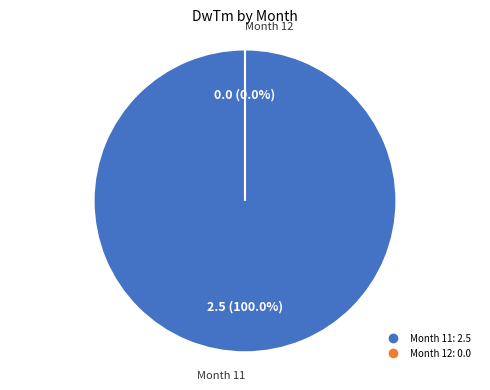

Is the sum of Month 12 and Month 11 greater than half?

Yes